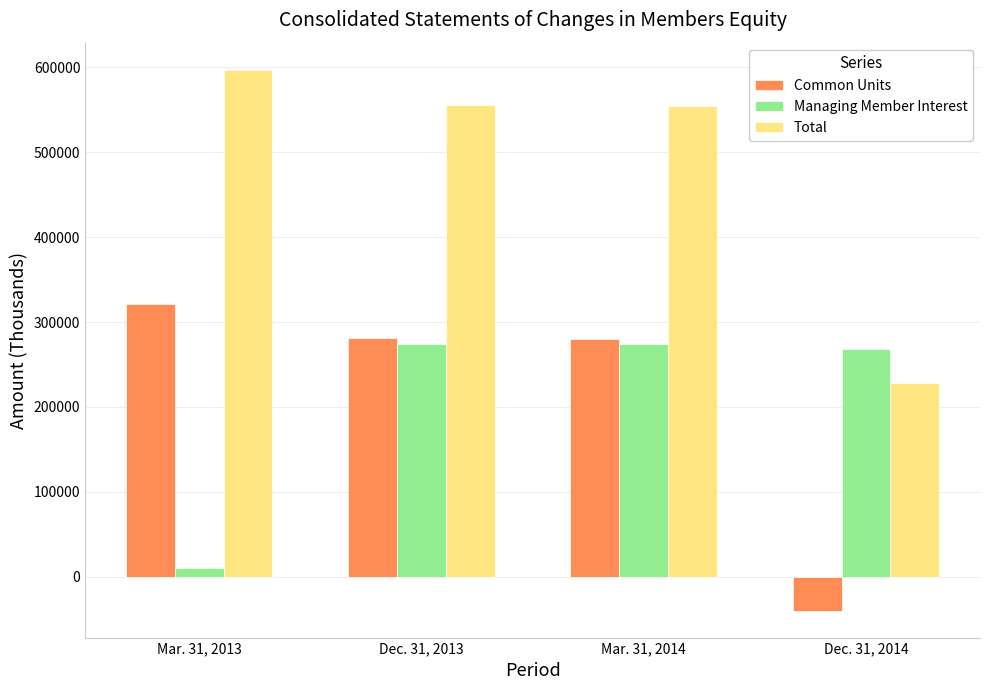

Which series has the largest total across all categories?

Total